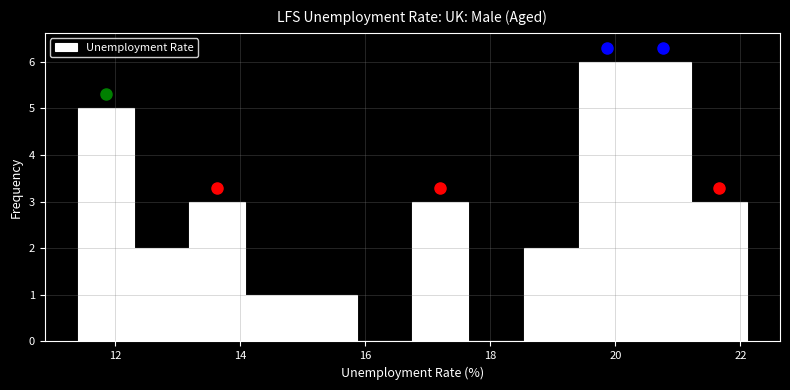

Reading left to right, transcribe this chart: for each bar, give the range it covers on the x-axis and its height. Neither the bar edges nor the heights are printed on the chart, so give them approximately, as read against the axes.

11.4 to 12.2: 5
12.2 to 13.2: 2
13.2 to 14.0: 3
14.0 to 15.0: 1
15.0 to 15.8: 1
15.8 to 16.8: 0
16.8 to 17.6: 3
17.6 to 18.6: 0
18.6 to 19.4: 2
19.4 to 20.4: 6
20.4 to 21.2: 6
21.2 to 22.2: 3